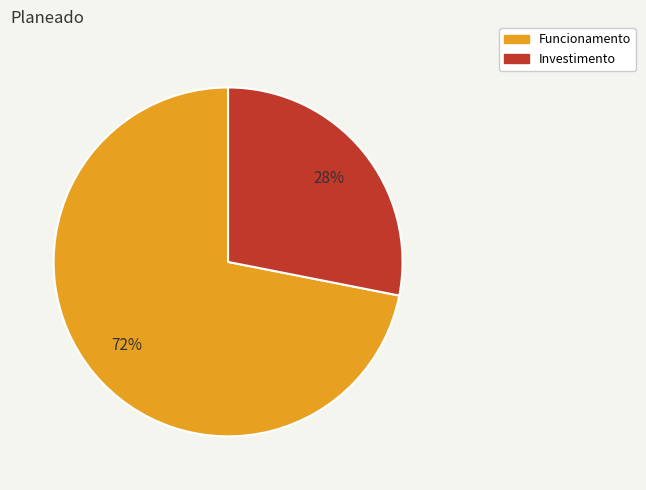

Which category has the smallest portion of the pie?

Investimento